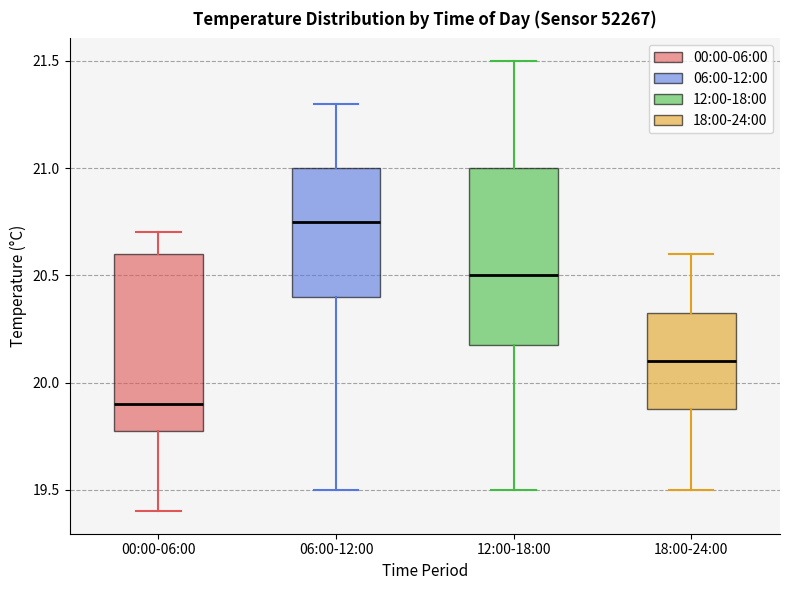

Reading left to right, transcribe this box plot: for each box, give where its median line is, the range the box spans, and where its two whiskers end, as read against the y-axis. The values are not printed on the chart, so give them approximately, as read against the axis.

00:00-06:00: median 19.90, box 19.80 to 20.60, whiskers 19.40 to 20.70
06:00-12:00: median 20.75, box 20.40 to 21.00, whiskers 19.50 to 21.30
12:00-18:00: median 20.50, box 20.20 to 21.00, whiskers 19.50 to 21.50
18:00-24:00: median 20.10, box 19.90 to 20.35, whiskers 19.50 to 20.60